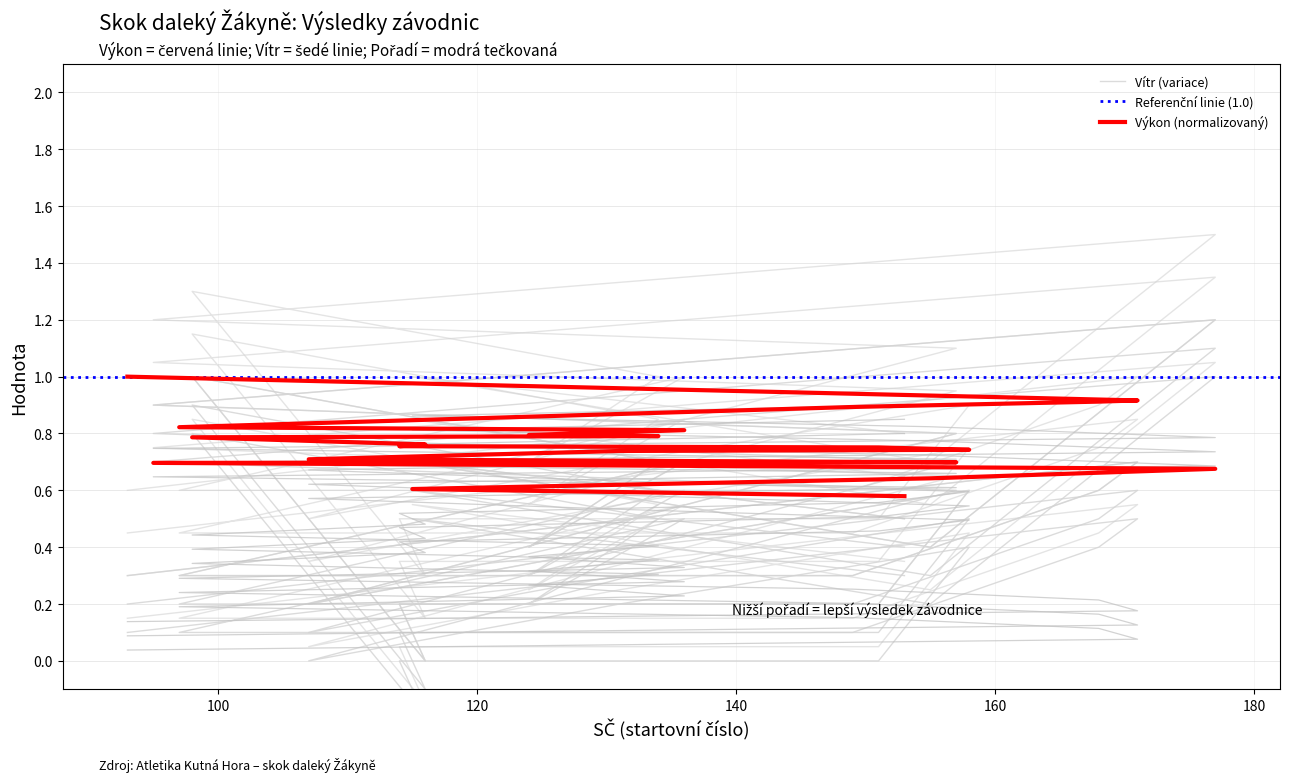

What is the sum of the Vítr values at 93 and 153?

0.8